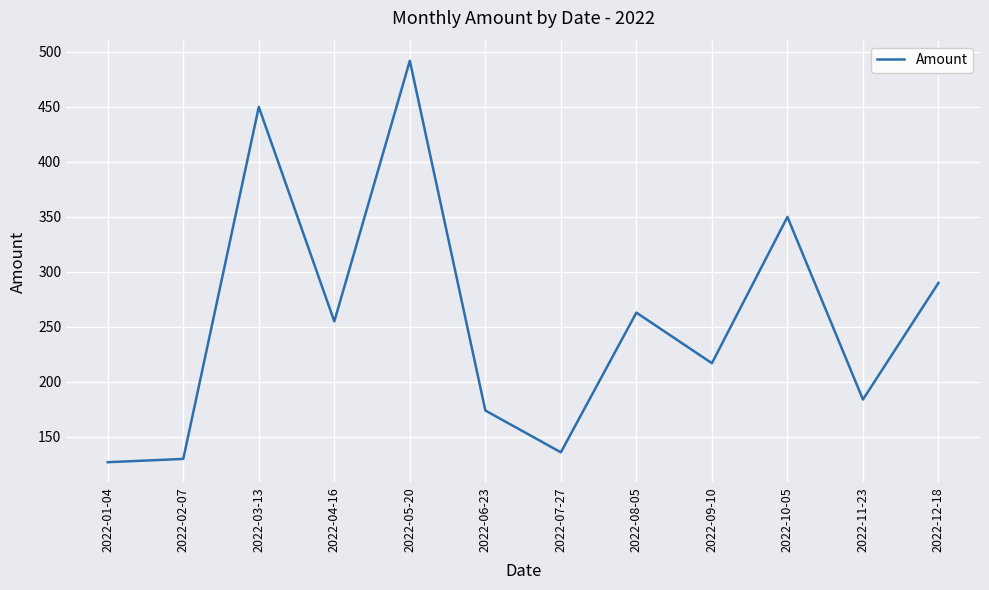

Does the chart display data point markers on the line(s)?

No